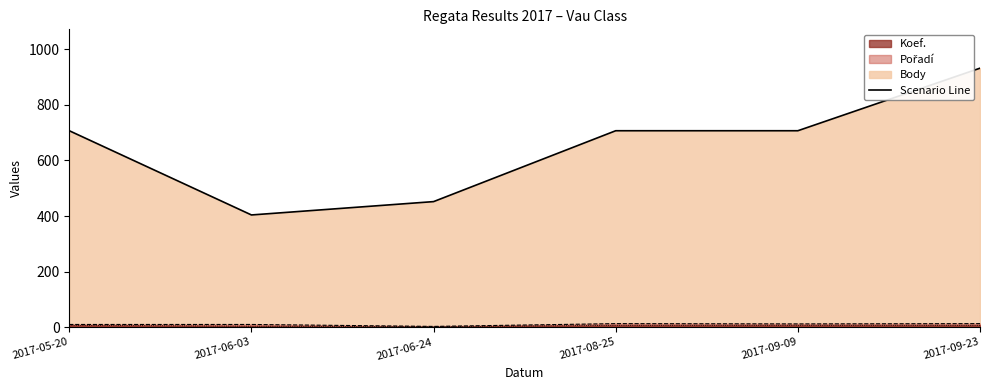

What is the label of the 3rd point from the left?

2017-06-24